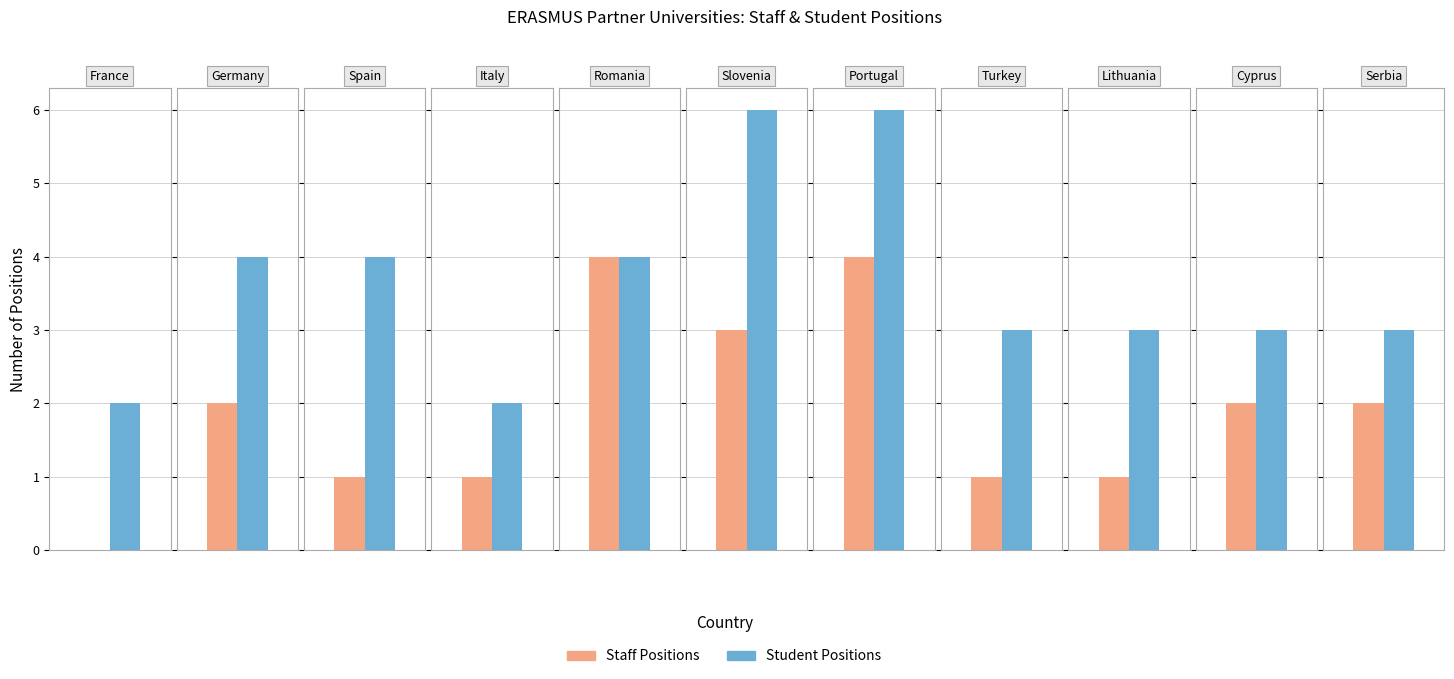

What is the spread (max minus min) of values at Lithuania?

2